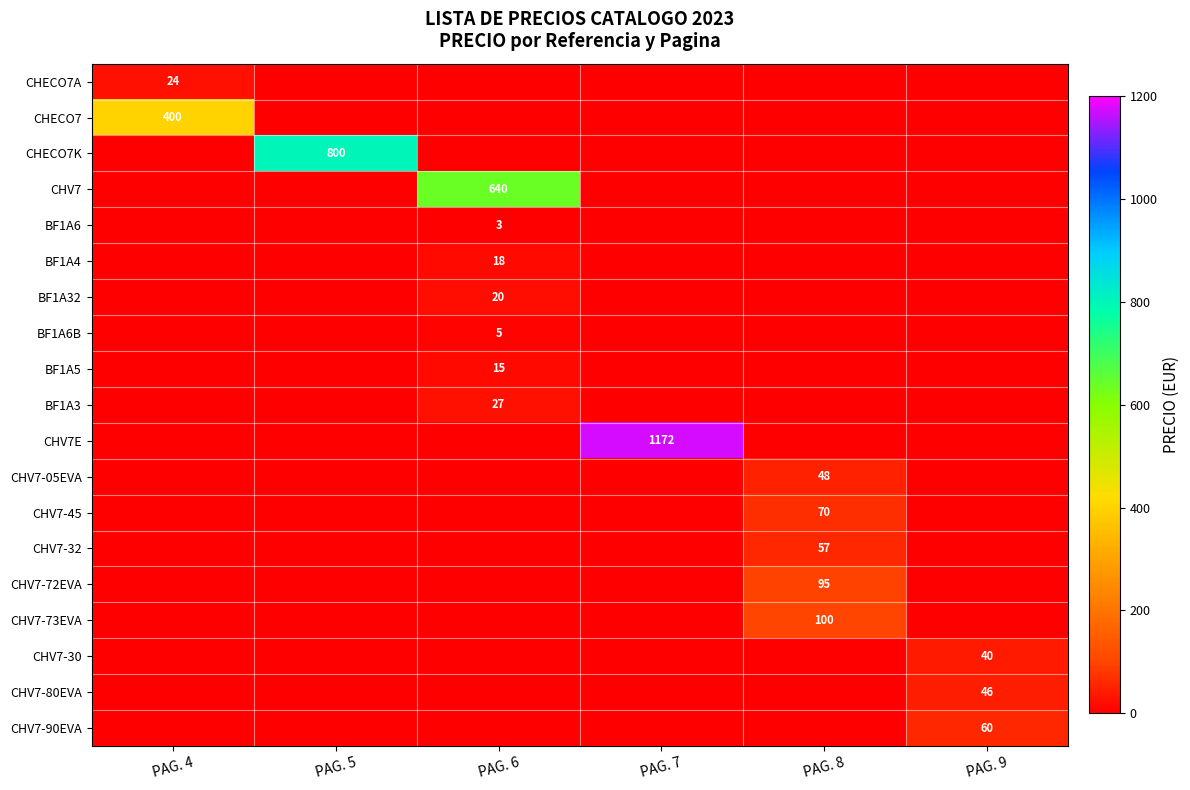

Is it true that BF1A32 equals 20 at PAG. 6?

True